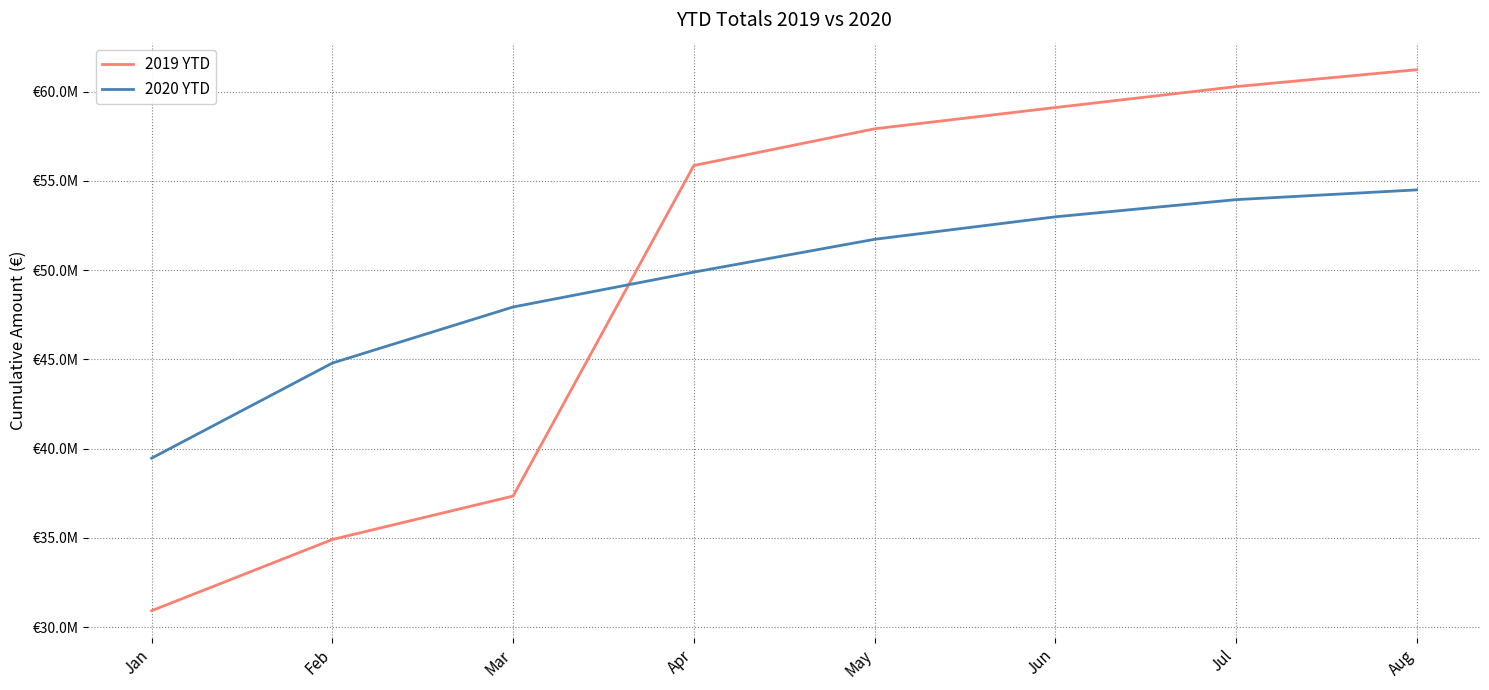

What is the approximate value of 2020 YTD at Aug?

54493890.8